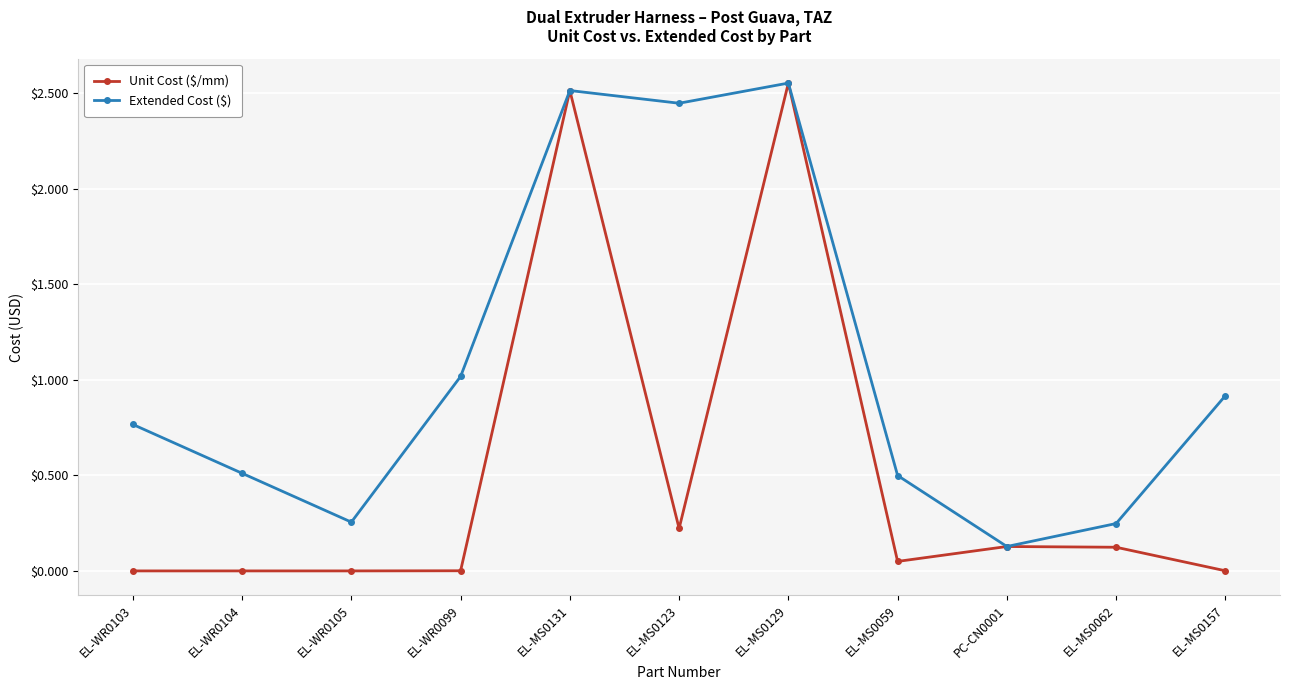

In Extended Cost ($), how many points are lower than both neighbors (excluding endpoints)?

3